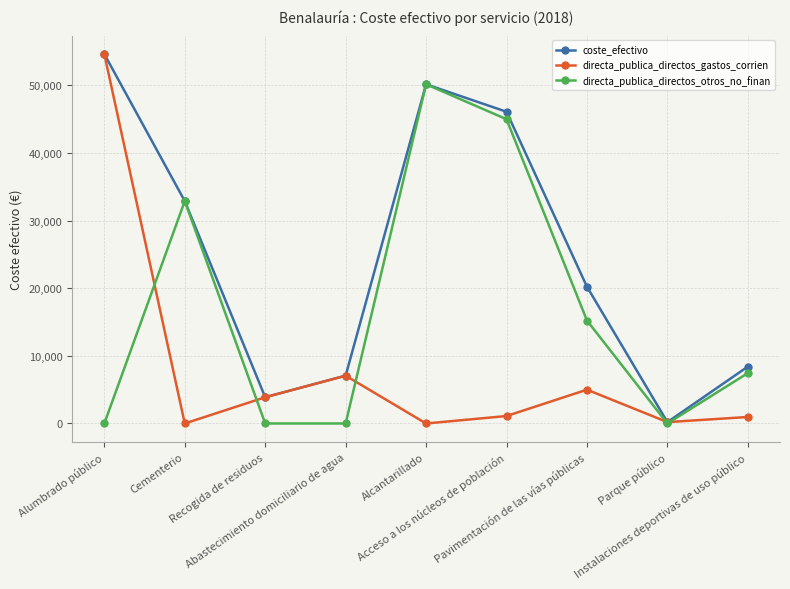

What position from the left is Recogida de residuos?

3